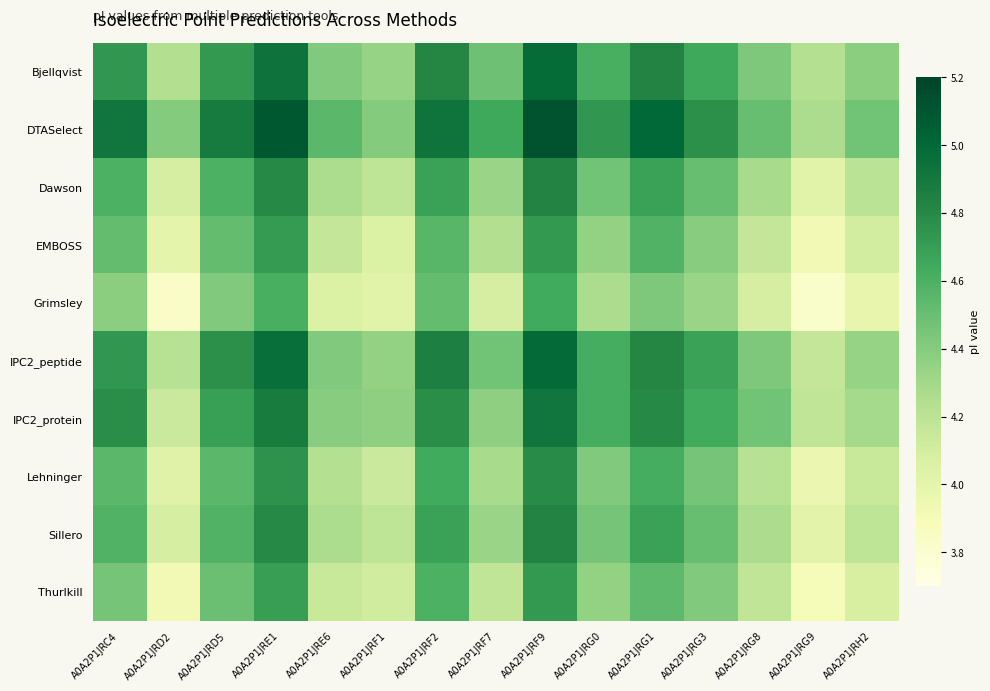

Which series has the largest total across all categories?

DTASelect